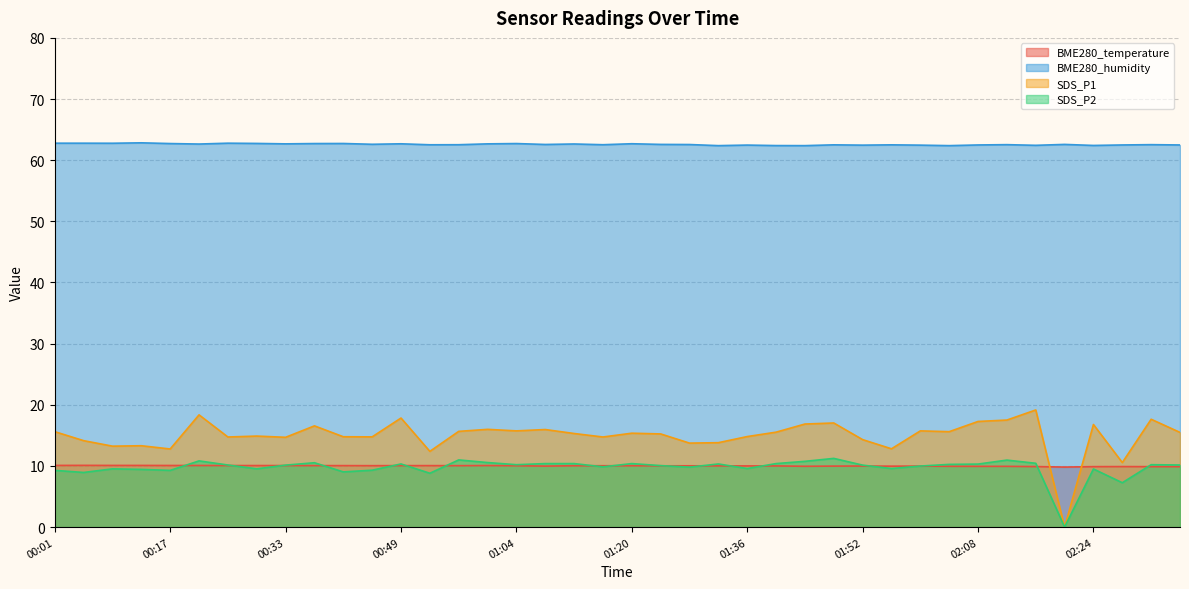

Where is SDS_P2 nearest to the value 5?

02:28